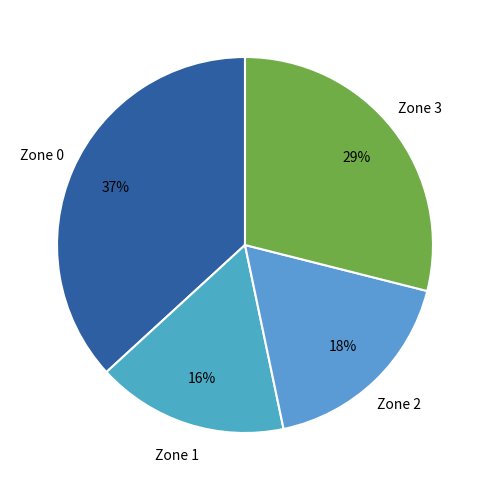

What is the smallest slice in the pie chart?

Zone 1